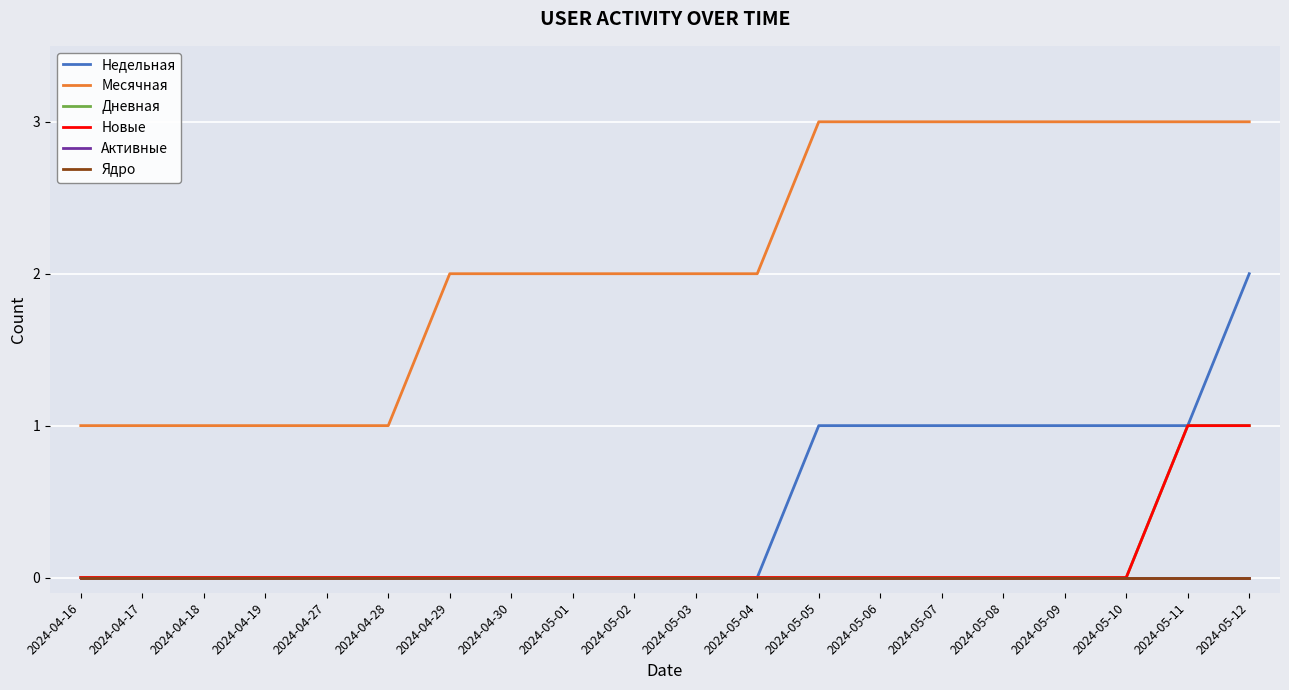

Which series has the largest total across all categories?

Месячная